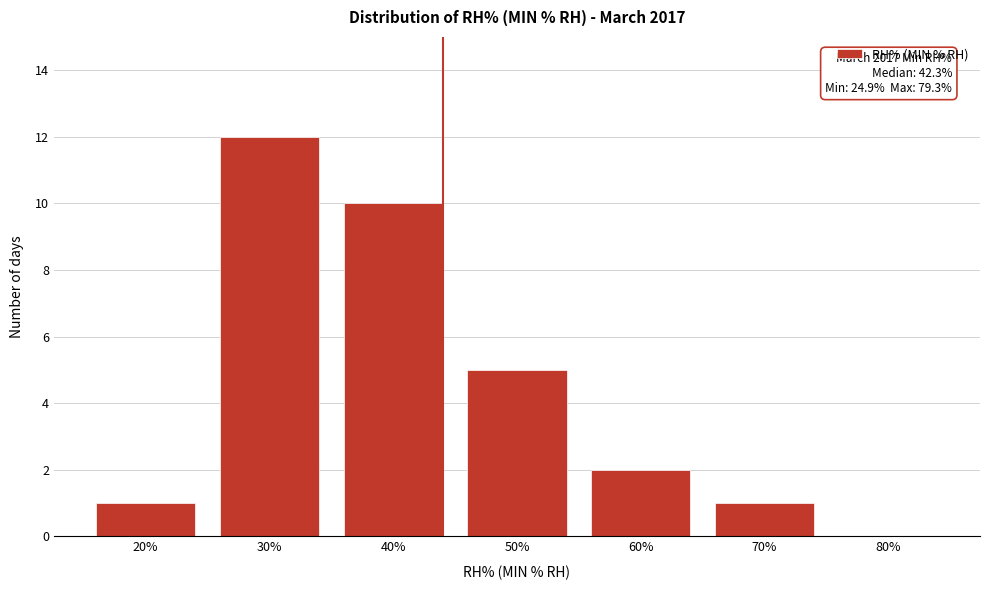

Reading left to right, list all the values displayed in this chart.

20%=1	30%=12	40%=10	50%=5	60%=2	70%=1	80%=0